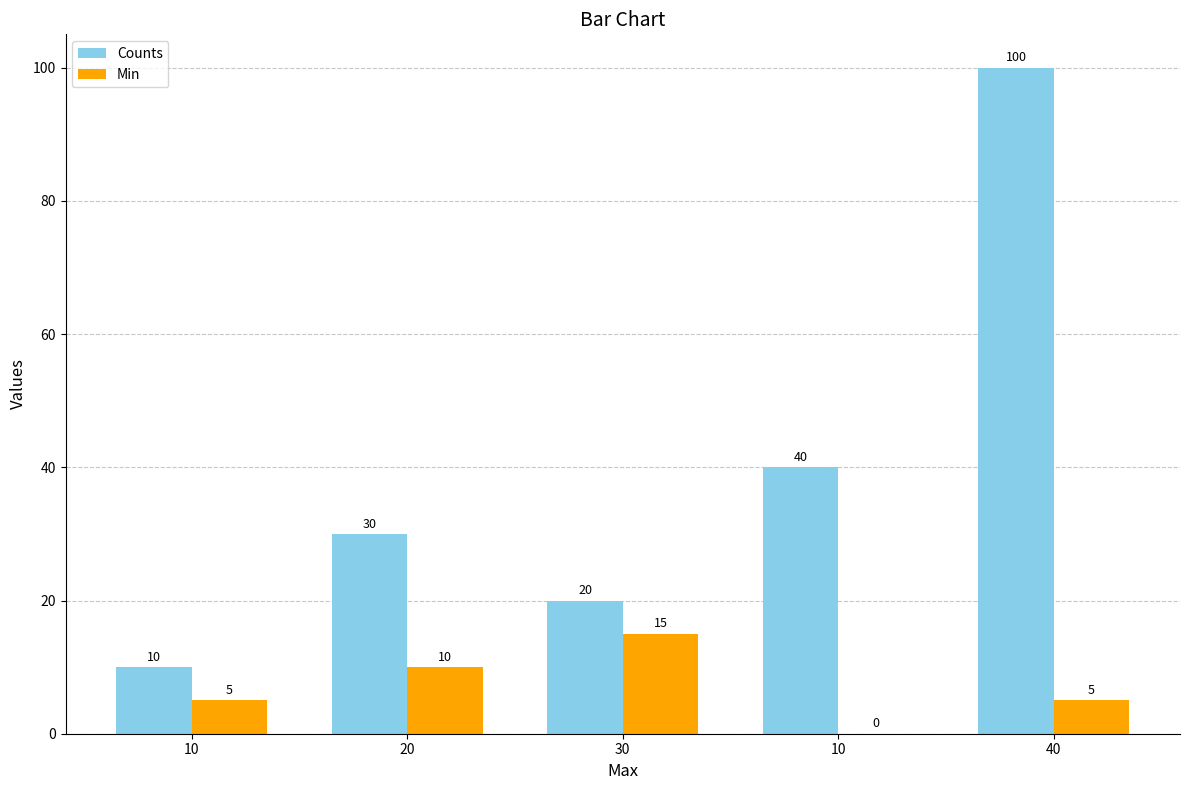

How many categories are shown in the chart?

5